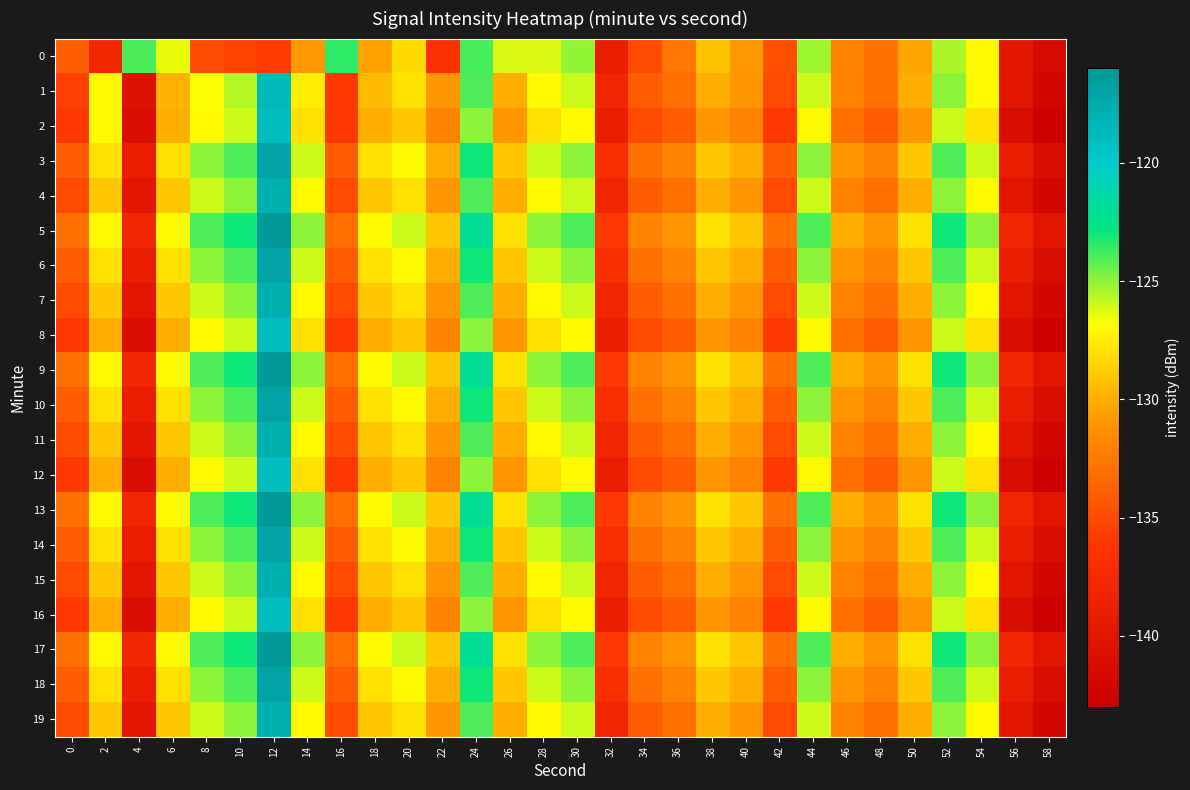

Reading left to right, extract all data points from this chart.

0: 0=-134.0	2=-137.6	4=-124.0	6=-126.5	8=-134.9	10=-135.5	12=-135.8	14=-130.9	16=-123.5	18=-130.5	20=-128.2	22=-136.4	24=-123.9	26=-126.2	28=-126.2	30=-125.1	32=-139.0	34=-135.0	36=-132.6	38=-129.2	40=-130.9	42=-134.7	44=-125.3	46=-132.0	48=-133.0	50=-130.4	52=-125.5	54=-127.0	56=-139.8	58=-141.5
1: 0=-135.5	2=-127.0	4=-140.5	6=-129.8	8=-126.8	10=-125.6	12=-118.7	14=-127.4	16=-136.0	18=-129.4	20=-128.0	22=-131.0	24=-124.0	26=-130.0	28=-127.0	30=-126.0	32=-138.0	34=-134.0	36=-133.0	38=-130.0	40=-131.0	42=-135.0	44=-126.0	46=-132.0	48=-133.0	50=-130.0	52=-125.0	54=-127.0	56=-140.0	58=-142.0
2: 0=-136.0	2=-127.0	4=-141.0	6=-130.0	8=-127.0	10=-126.0	12=-119.0	14=-128.0	16=-136.0	18=-130.0	20=-129.0	22=-132.0	24=-125.0	26=-131.0	28=-128.0	30=-127.0	32=-139.0	34=-135.0	36=-134.0	38=-131.0	40=-132.0	42=-136.0	44=-127.0	46=-133.0	48=-134.0	50=-131.0	52=-126.0	54=-128.0	56=-141.0	58=-143.0
3: 0=-134.0	2=-128.0	4=-139.0	6=-128.0	8=-125.0	10=-124.0	12=-117.0	14=-126.0	16=-134.0	18=-128.0	20=-127.0	22=-130.0	24=-123.0	26=-129.0	28=-126.0	30=-125.0	32=-137.0	34=-133.0	36=-132.0	38=-129.0	40=-130.0	42=-134.0	44=-125.0	46=-131.0	48=-132.0	50=-129.0	52=-124.0	54=-126.0	56=-139.0	58=-141.0
4: 0=-135.0	2=-129.0	4=-140.0	6=-129.0	8=-126.0	10=-125.0	12=-118.0	14=-127.0	16=-135.0	18=-129.0	20=-128.0	22=-131.0	24=-124.0	26=-130.0	28=-127.0	30=-126.0	32=-138.0	34=-134.0	36=-133.0	38=-130.0	40=-131.0	42=-135.0	44=-126.0	46=-132.0	48=-133.0	50=-130.0	52=-125.0	54=-127.0	56=-140.0	58=-142.0
5: 0=-133.0	2=-127.0	4=-138.0	6=-127.0	8=-124.0	10=-123.0	12=-116.0	14=-125.0	16=-133.0	18=-127.0	20=-126.0	22=-129.0	24=-122.0	26=-128.0	28=-125.0	30=-124.0	32=-136.0	34=-132.0	36=-131.0	38=-128.0	40=-129.0	42=-133.0	44=-124.0	46=-130.0	48=-131.0	50=-128.0	52=-123.0	54=-125.0	56=-138.0	58=-140.0
6: 0=-134.0	2=-128.0	4=-139.0	6=-128.0	8=-125.0	10=-124.0	12=-117.0	14=-126.0	16=-134.0	18=-128.0	20=-127.0	22=-130.0	24=-123.0	26=-129.0	28=-126.0	30=-125.0	32=-137.0	34=-133.0	36=-132.0	38=-129.0	40=-130.0	42=-134.0	44=-125.0	46=-131.0	48=-132.0	50=-129.0	52=-124.0	54=-126.0	56=-139.0	58=-141.0
7: 0=-135.0	2=-129.0	4=-140.0	6=-129.0	8=-126.0	10=-125.0	12=-118.0	14=-127.0	16=-135.0	18=-129.0	20=-128.0	22=-131.0	24=-124.0	26=-130.0	28=-127.0	30=-126.0	32=-138.0	34=-134.0	36=-133.0	38=-130.0	40=-131.0	42=-135.0	44=-126.0	46=-132.0	48=-133.0	50=-130.0	52=-125.0	54=-127.0	56=-140.0	58=-142.0
8: 0=-136.0	2=-130.0	4=-141.0	6=-130.0	8=-127.0	10=-126.0	12=-119.0	14=-128.0	16=-136.0	18=-130.0	20=-129.0	22=-132.0	24=-125.0	26=-131.0	28=-128.0	30=-127.0	32=-139.0	34=-135.0	36=-134.0	38=-131.0	40=-132.0	42=-136.0	44=-127.0	46=-133.0	48=-134.0	50=-131.0	52=-126.0	54=-128.0	56=-141.0	58=-143.0
9: 0=-133.0	2=-127.0	4=-138.0	6=-127.0	8=-124.0	10=-123.0	12=-116.0	14=-125.0	16=-133.0	18=-127.0	20=-126.0	22=-129.0	24=-122.0	26=-128.0	28=-125.0	30=-124.0	32=-136.0	34=-132.0	36=-131.0	38=-128.0	40=-129.0	42=-133.0	44=-124.0	46=-130.0	48=-131.0	50=-128.0	52=-123.0	54=-125.0	56=-138.0	58=-140.0
10: 0=-134.0	2=-128.0	4=-139.0	6=-128.0	8=-125.0	10=-124.0	12=-117.0	14=-126.0	16=-134.0	18=-128.0	20=-127.0	22=-130.0	24=-123.0	26=-129.0	28=-126.0	30=-125.0	32=-137.0	34=-133.0	36=-132.0	38=-129.0	40=-130.0	42=-134.0	44=-125.0	46=-131.0	48=-132.0	50=-129.0	52=-124.0	54=-126.0	56=-139.0	58=-141.0
11: 0=-135.0	2=-129.0	4=-140.0	6=-129.0	8=-126.0	10=-125.0	12=-118.0	14=-127.0	16=-135.0	18=-129.0	20=-128.0	22=-131.0	24=-124.0	26=-130.0	28=-127.0	30=-126.0	32=-138.0	34=-134.0	36=-133.0	38=-130.0	40=-131.0	42=-135.0	44=-126.0	46=-132.0	48=-133.0	50=-130.0	52=-125.0	54=-127.0	56=-140.0	58=-142.0
12: 0=-136.0	2=-130.0	4=-141.0	6=-130.0	8=-127.0	10=-126.0	12=-119.0	14=-128.0	16=-136.0	18=-130.0	20=-129.0	22=-132.0	24=-125.0	26=-131.0	28=-128.0	30=-127.0	32=-139.0	34=-135.0	36=-134.0	38=-131.0	40=-132.0	42=-136.0	44=-127.0	46=-133.0	48=-134.0	50=-131.0	52=-126.0	54=-128.0	56=-141.0	58=-143.0
13: 0=-133.0	2=-127.0	4=-138.0	6=-127.0	8=-124.0	10=-123.0	12=-116.0	14=-125.0	16=-133.0	18=-127.0	20=-126.0	22=-129.0	24=-122.0	26=-128.0	28=-125.0	30=-124.0	32=-136.0	34=-132.0	36=-131.0	38=-128.0	40=-129.0	42=-133.0	44=-124.0	46=-130.0	48=-131.0	50=-128.0	52=-123.0	54=-125.0	56=-138.0	58=-140.0
14: 0=-134.0	2=-128.0	4=-139.0	6=-128.0	8=-125.0	10=-124.0	12=-117.0	14=-126.0	16=-134.0	18=-128.0	20=-127.0	22=-130.0	24=-123.0	26=-129.0	28=-126.0	30=-125.0	32=-137.0	34=-133.0	36=-132.0	38=-129.0	40=-130.0	42=-134.0	44=-125.0	46=-131.0	48=-132.0	50=-129.0	52=-124.0	54=-126.0	56=-139.0	58=-141.0
15: 0=-135.0	2=-129.0	4=-140.0	6=-129.0	8=-126.0	10=-125.0	12=-118.0	14=-127.0	16=-135.0	18=-129.0	20=-128.0	22=-131.0	24=-124.0	26=-130.0	28=-127.0	30=-126.0	32=-138.0	34=-134.0	36=-133.0	38=-130.0	40=-131.0	42=-135.0	44=-126.0	46=-132.0	48=-133.0	50=-130.0	52=-125.0	54=-127.0	56=-140.0	58=-142.0
16: 0=-136.0	2=-130.0	4=-141.0	6=-130.0	8=-127.0	10=-126.0	12=-119.0	14=-128.0	16=-136.0	18=-130.0	20=-129.0	22=-132.0	24=-125.0	26=-131.0	28=-128.0	30=-127.0	32=-139.0	34=-135.0	36=-134.0	38=-131.0	40=-132.0	42=-136.0	44=-127.0	46=-133.0	48=-134.0	50=-131.0	52=-126.0	54=-128.0	56=-141.0	58=-143.0
17: 0=-133.0	2=-127.0	4=-138.0	6=-127.0	8=-124.0	10=-123.0	12=-116.0	14=-125.0	16=-133.0	18=-127.0	20=-126.0	22=-129.0	24=-122.0	26=-128.0	28=-125.0	30=-124.0	32=-136.0	34=-132.0	36=-131.0	38=-128.0	40=-129.0	42=-133.0	44=-124.0	46=-130.0	48=-131.0	50=-128.0	52=-123.0	54=-125.0	56=-138.0	58=-140.0
18: 0=-134.0	2=-128.0	4=-139.0	6=-128.0	8=-125.0	10=-124.0	12=-117.0	14=-126.0	16=-134.0	18=-128.0	20=-127.0	22=-130.0	24=-123.0	26=-129.0	28=-126.0	30=-125.0	32=-137.0	34=-133.0	36=-132.0	38=-129.0	40=-130.0	42=-134.0	44=-125.0	46=-131.0	48=-132.0	50=-129.0	52=-124.0	54=-126.0	56=-139.0	58=-141.0
19: 0=-135.0	2=-129.0	4=-140.0	6=-129.0	8=-126.0	10=-125.0	12=-118.0	14=-127.0	16=-135.0	18=-129.0	20=-128.0	22=-131.0	24=-124.0	26=-130.0	28=-127.0	30=-126.0	32=-138.0	34=-134.0	36=-133.0	38=-130.0	40=-131.0	42=-135.0	44=-126.0	46=-132.0	48=-133.0	50=-130.0	52=-125.0	54=-127.0	56=-140.0	58=-142.0